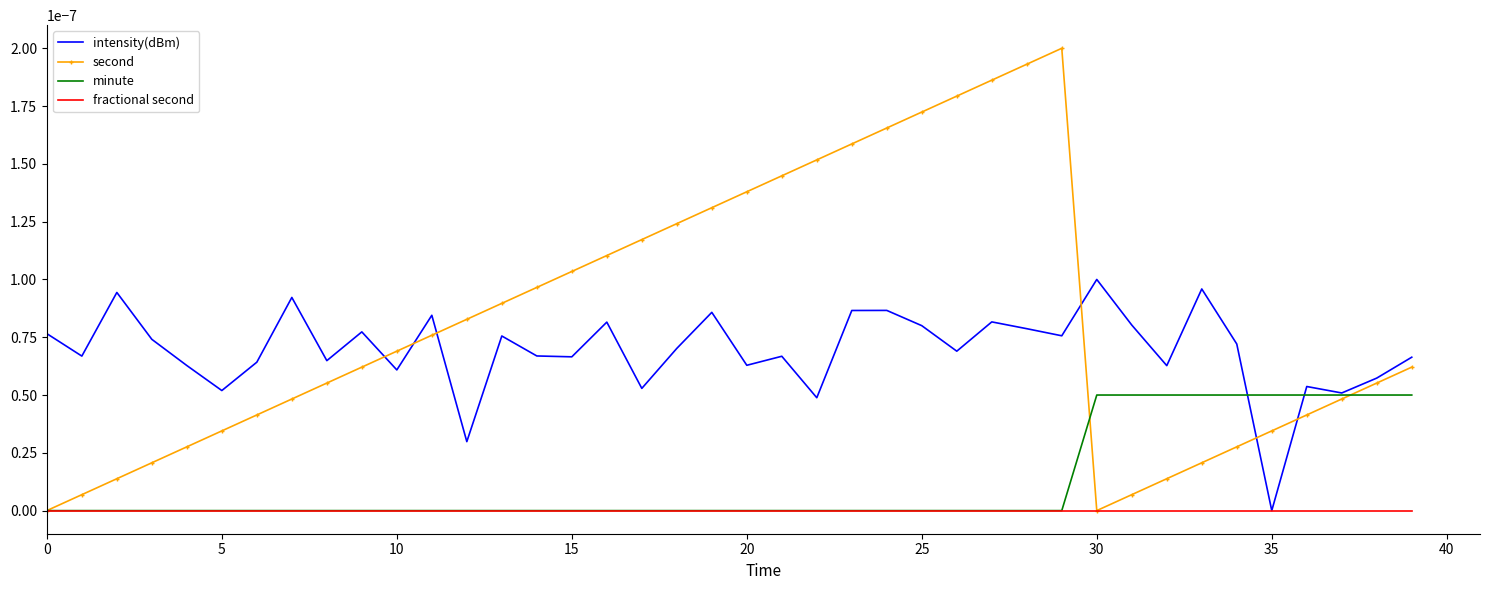

Rank the series by their maximum value, from lowest to highest.

fractional second, minute, intensity(dBm), second